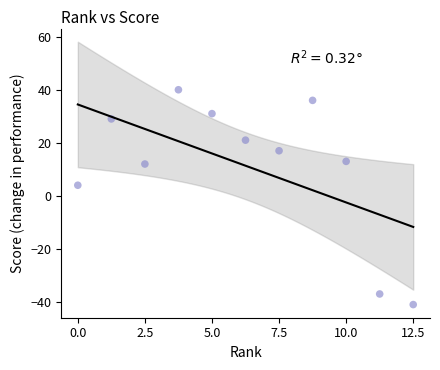

What Y value in the scatter plot is closest to 0?

4